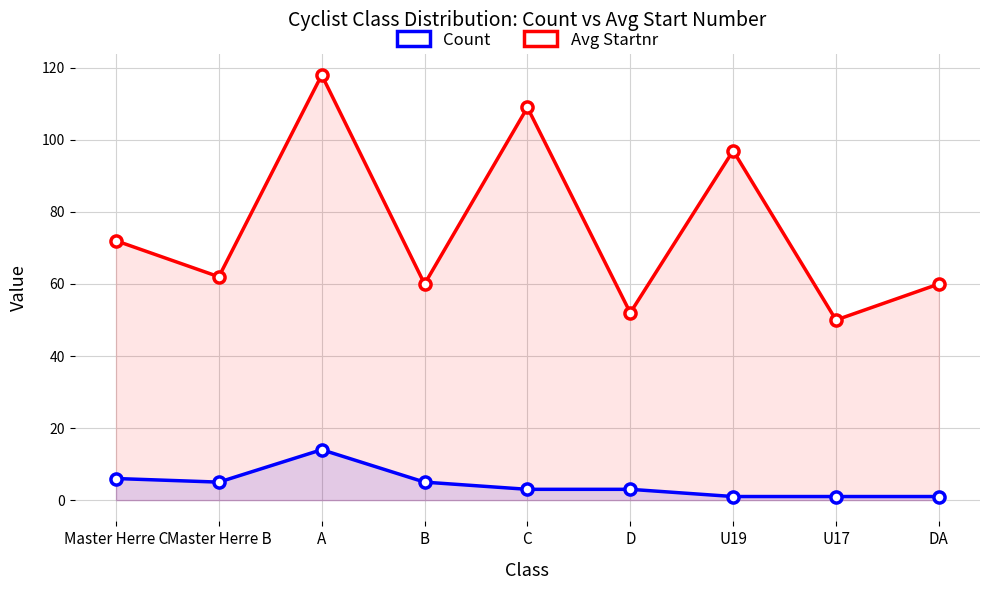

What is the value of the Count point at the 3rd from the left?

14